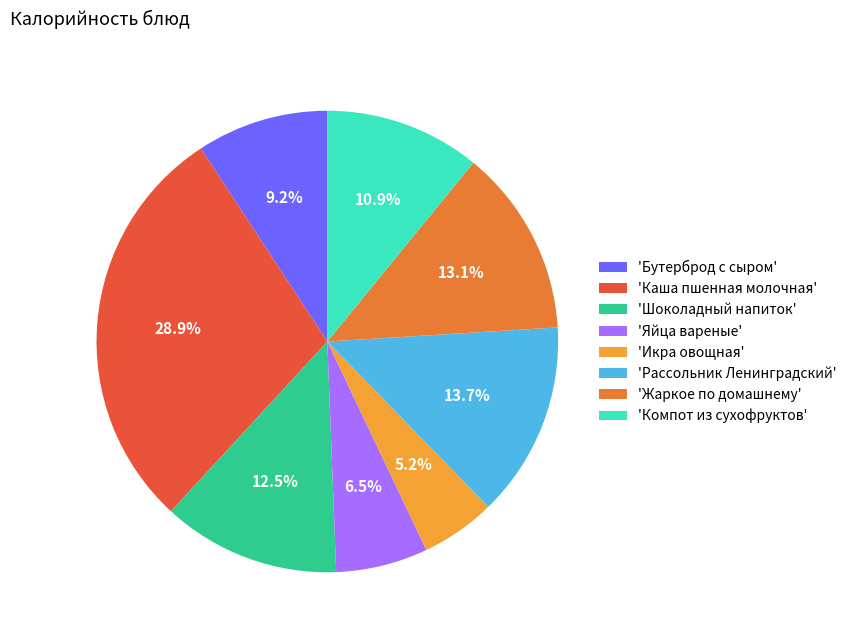

Which has a higher value, 'Рассольник Ленинградский' or 'Шоколадный напиток'?

'Рассольник Ленинградский'